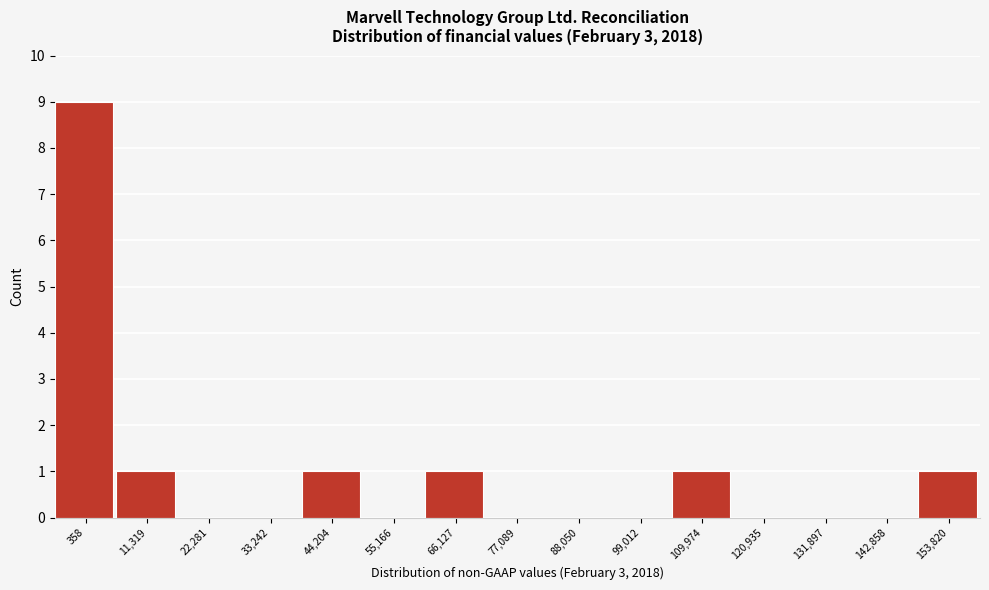

Reading right to left, what are all the values shown in this chart?

153,820=1	142,858=0	131,897=0	120,935=0	109,974=1	99,012=0	88,050=0	77,089=0	66,127=1	55,166=0	44,204=1	33,242=0	22,281=0	11,319=1	358=9